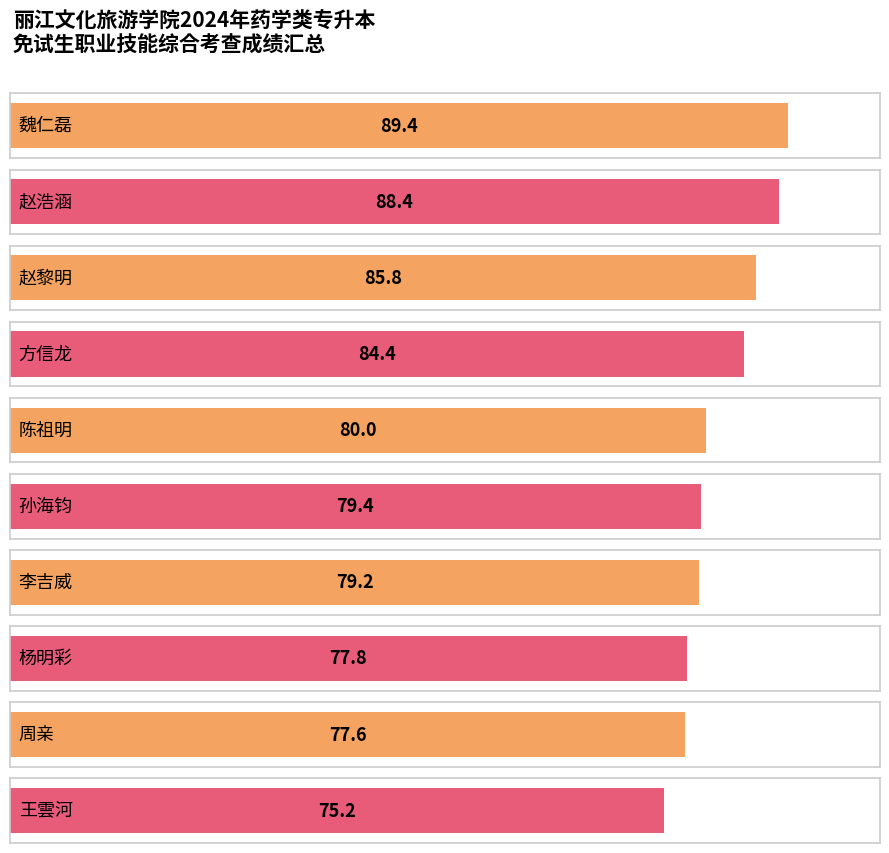

Reading left to right, extract all data points from this chart.

魏仁磊=89.4	赵浩涵=88.4	赵黎明=85.8	方信龙=84.4	陈祖明=80.0	孙海钧=79.4	李吉威=79.2	杨明彩=77.8	周亲=77.6	王雲河=75.2